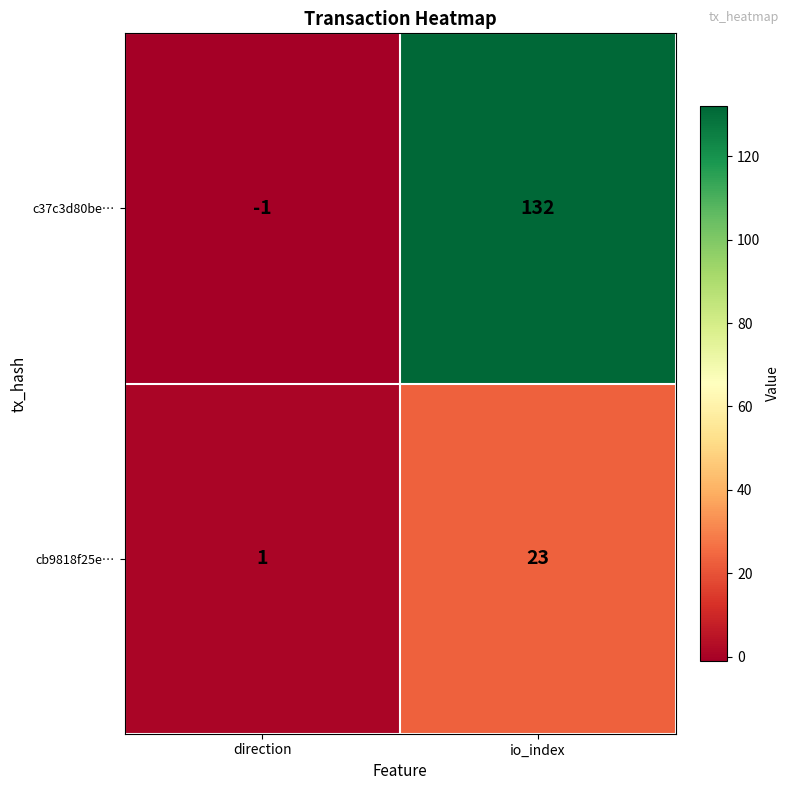

What is the minimum value shown in the chart?

-1